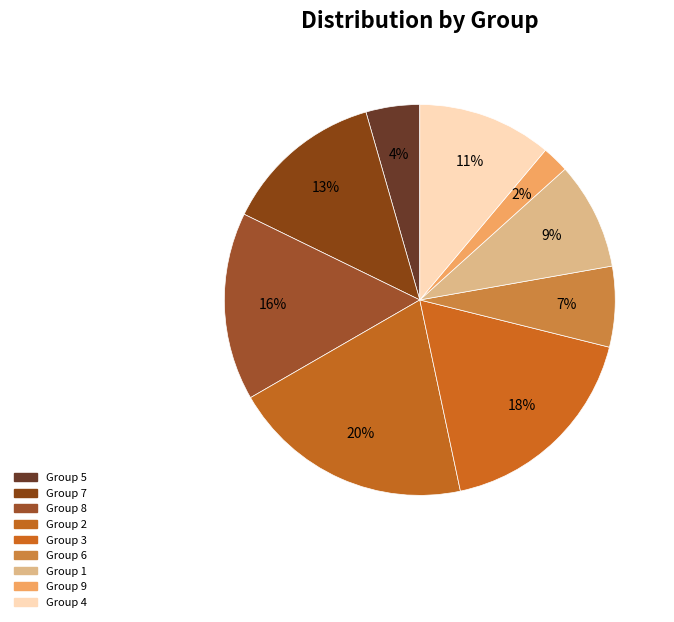

Which slice is the smallest?

Group 9